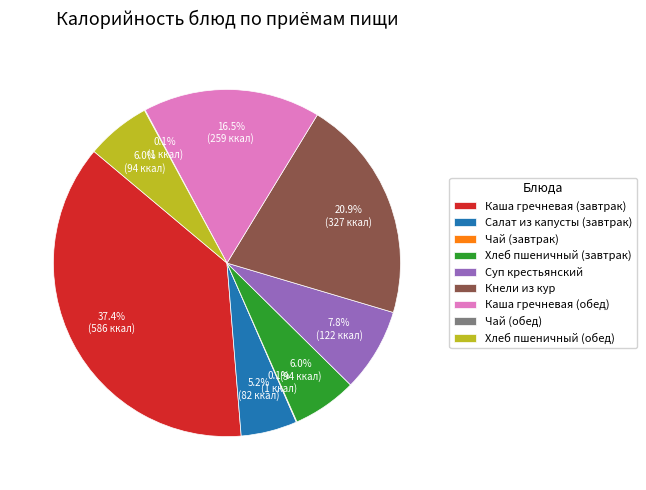

Which slice is the largest?

Каша гречневая (завтрак)